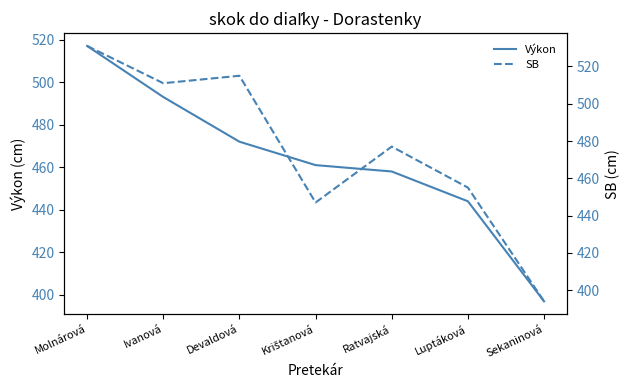

At which label does Výkon reach its peak?

Molnárová